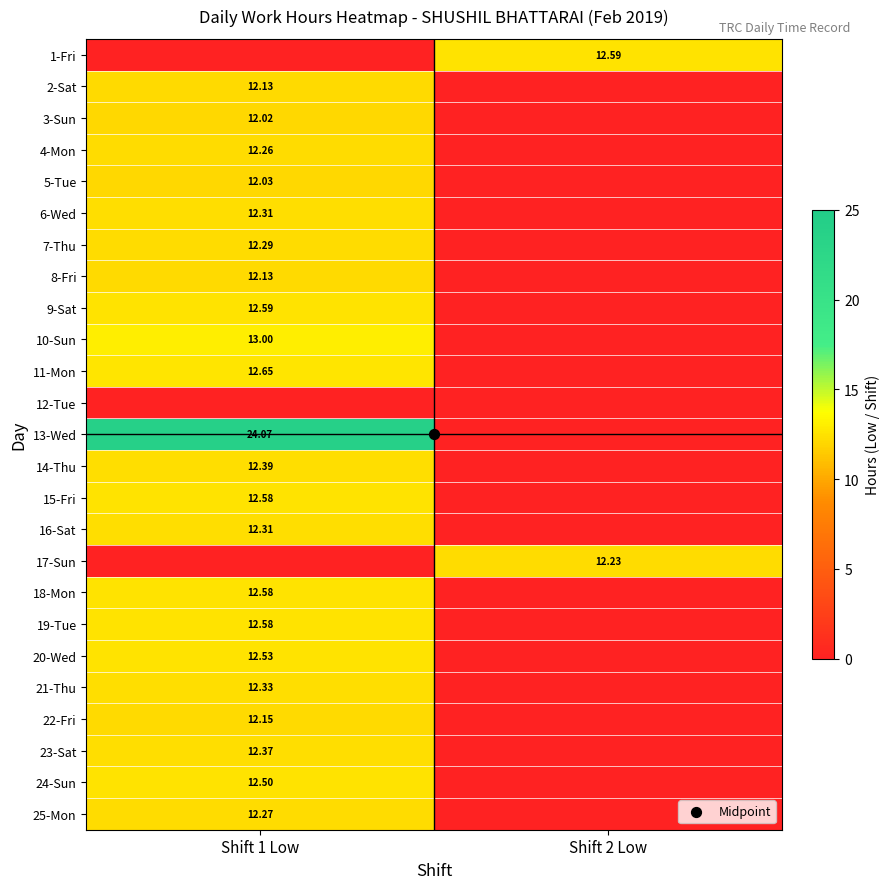

Which category has the highest value across all series?

Shift 1 Low